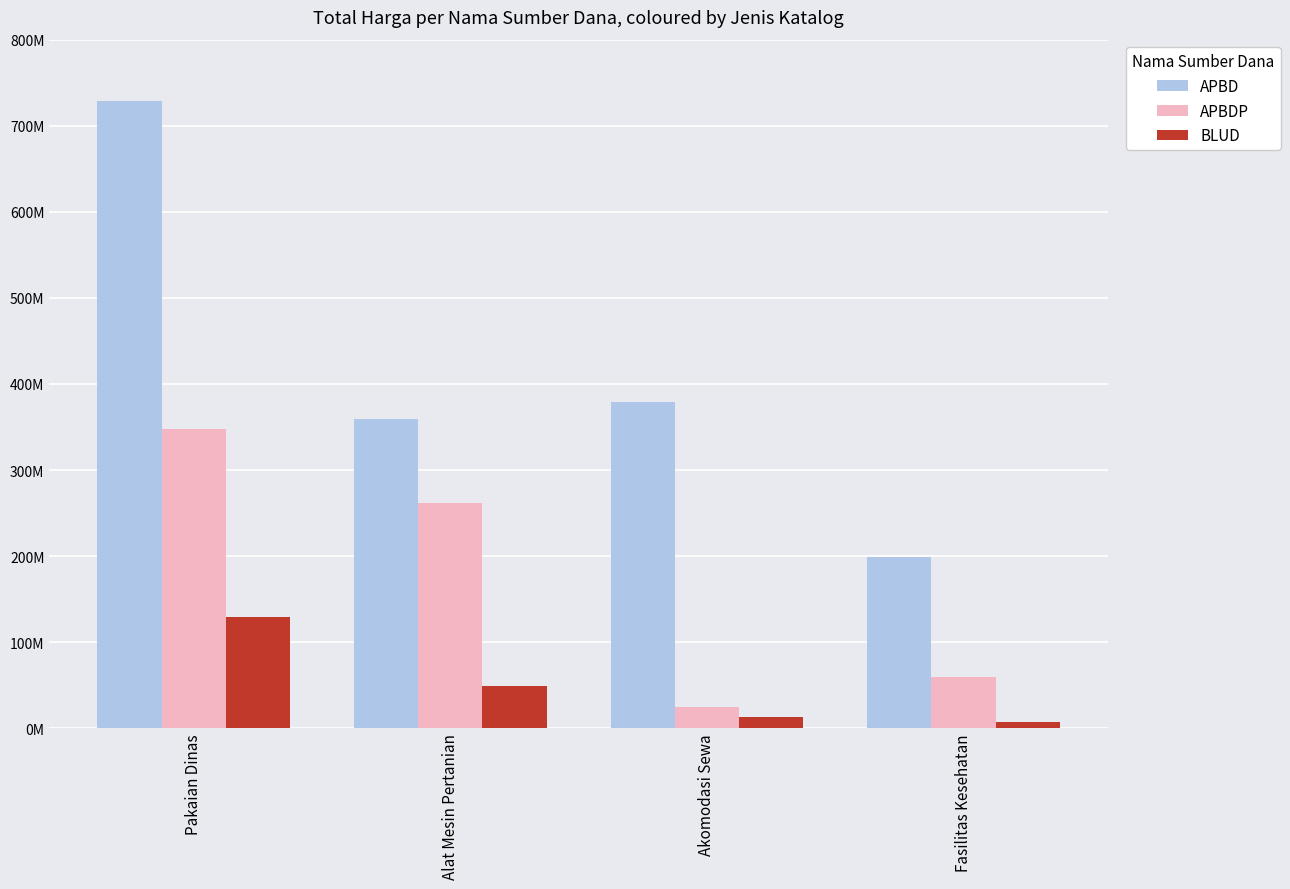

At how many categories does at least one series exceed 102615168?

4